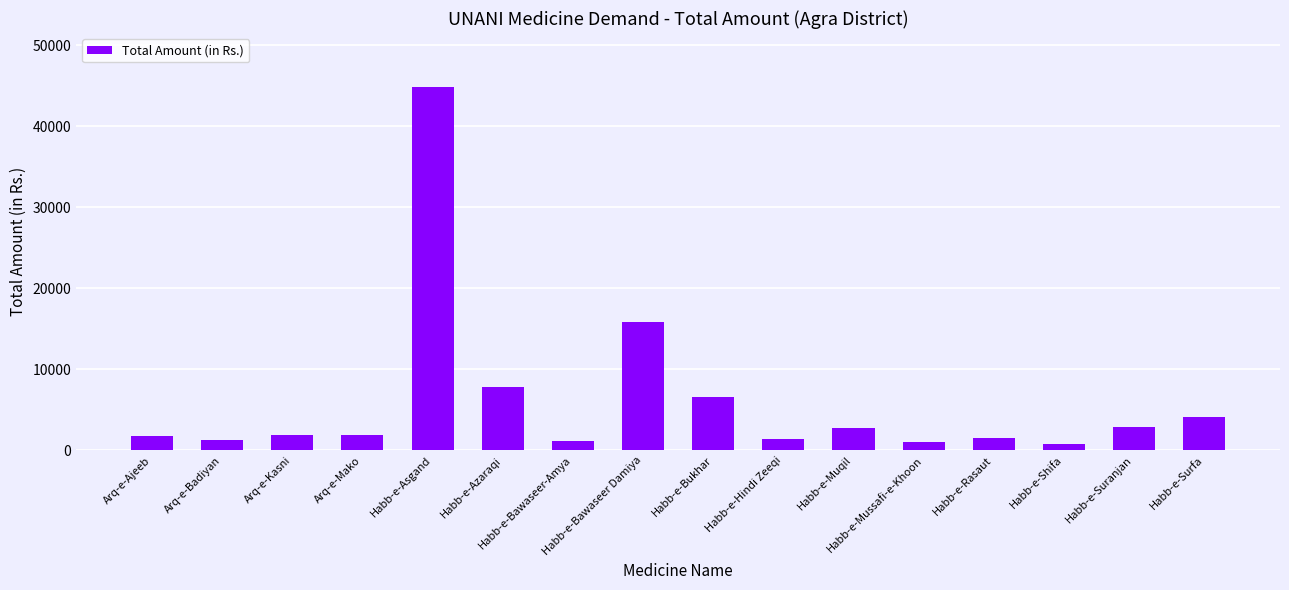

What is the value of the 1st bar from the left?

1750.0